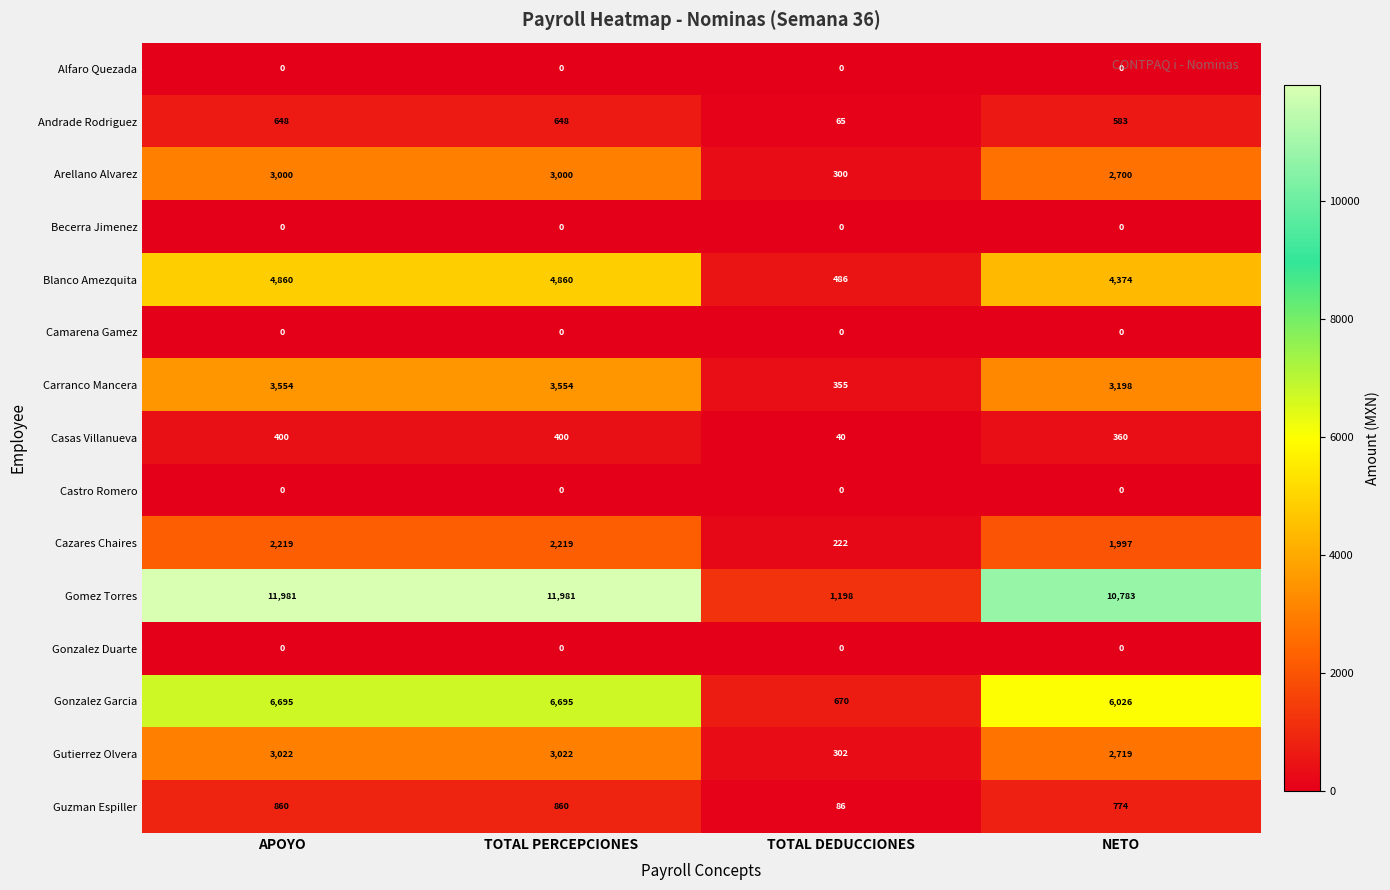

What is the maximum value for Guzman Espiller?

860